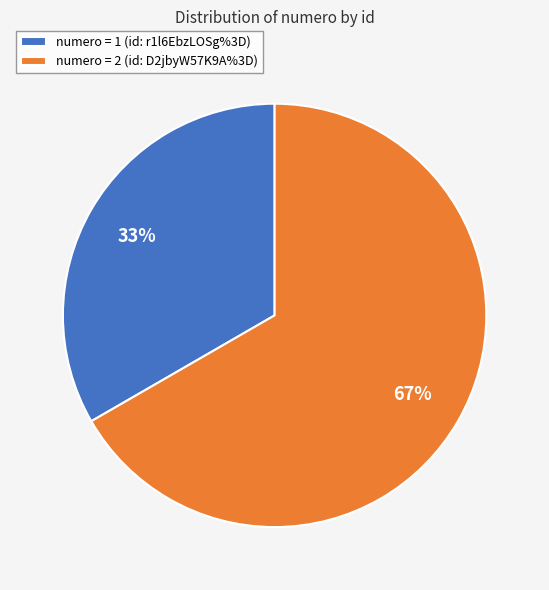

What percentage is the numero = 2 (id: D2jbyW57K9A%3D) slice, to the nearest percent?

67%